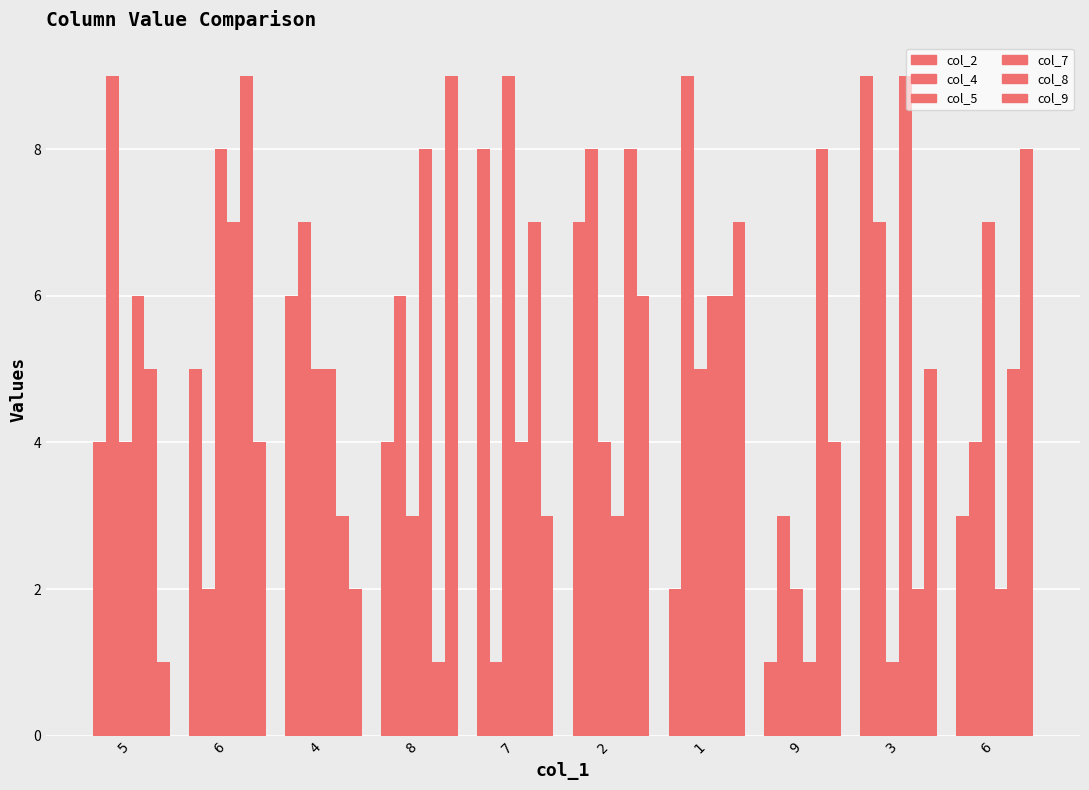

What is the label of the 8th bar from the left?

9